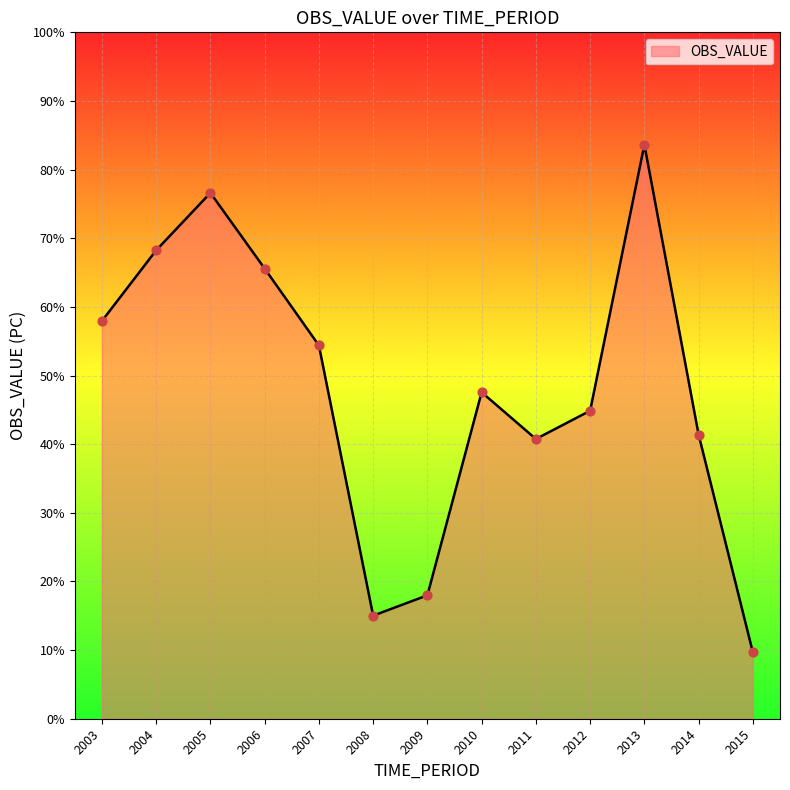

Approximately how many times larger is the value at 2008 compared to 2013?

0.2